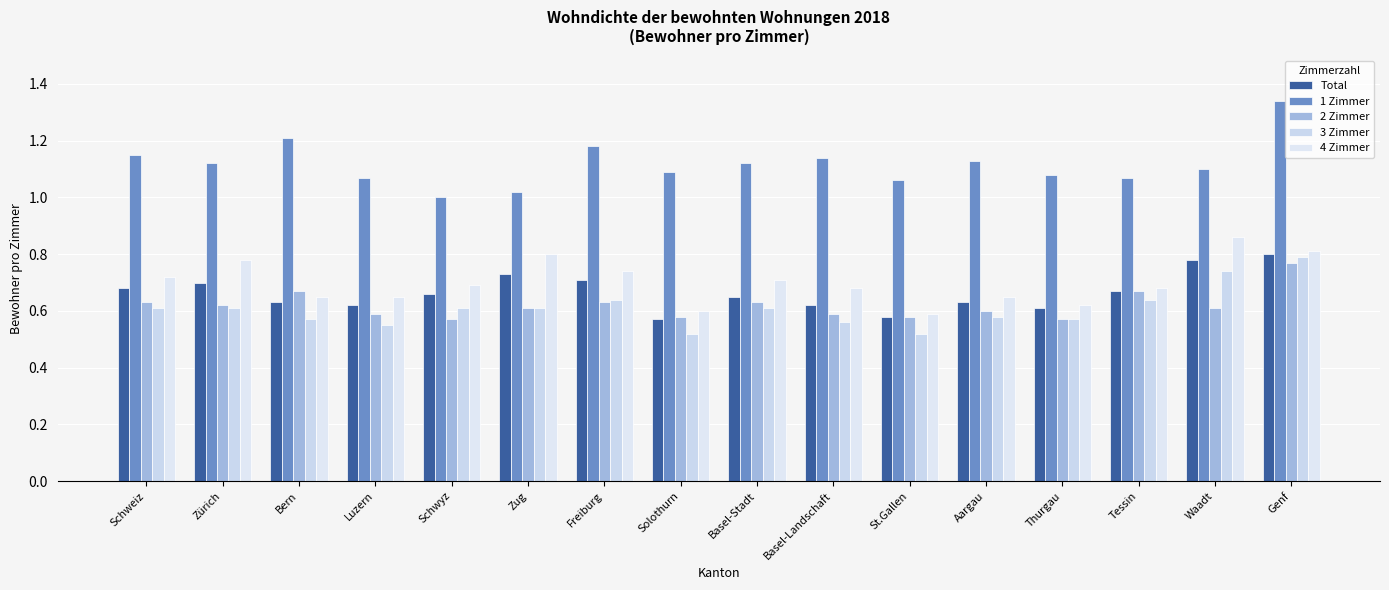

Rank the series at Zürich from highest to lowest value.

1 Zimmer, 4 Zimmer, Total, 2 Zimmer, 3 Zimmer